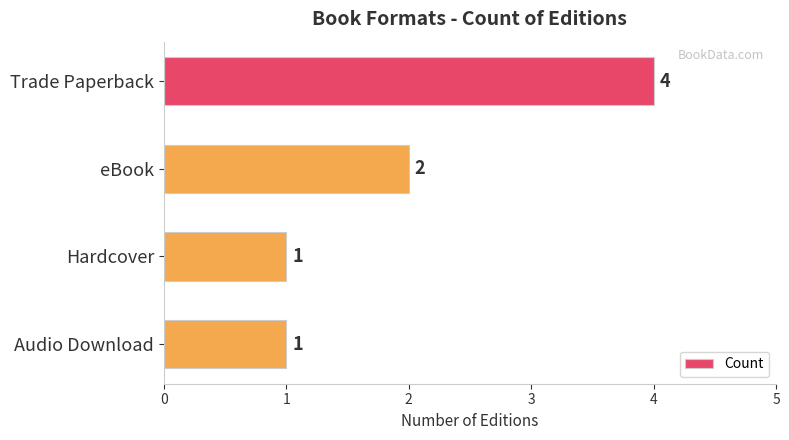

At which label is the value closest to 2?

eBook